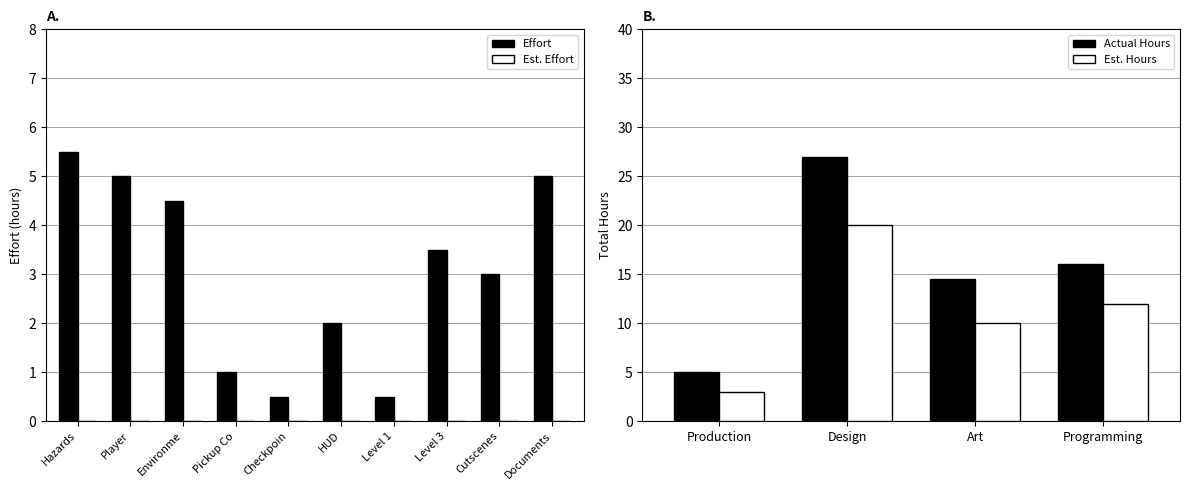

What value does the Effort series have at Environme?

4.5